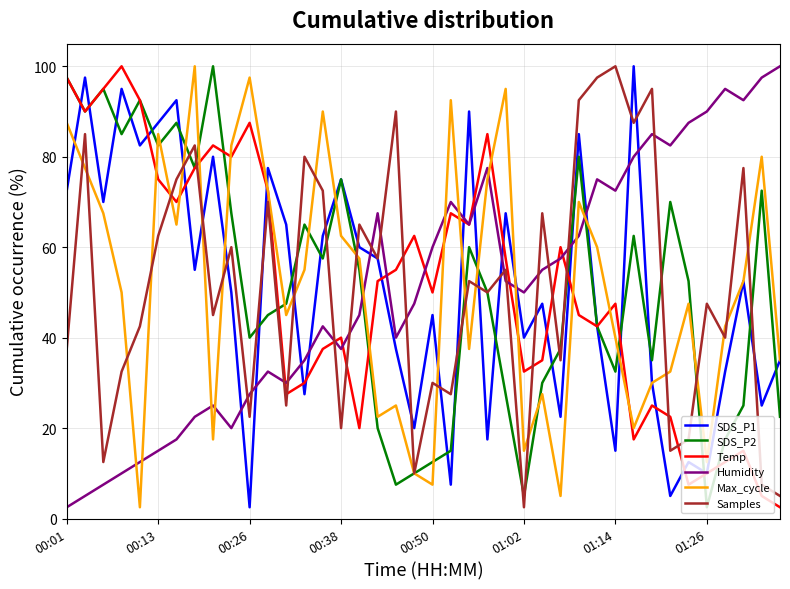

What is the lowest value of the Samples series?

2.5